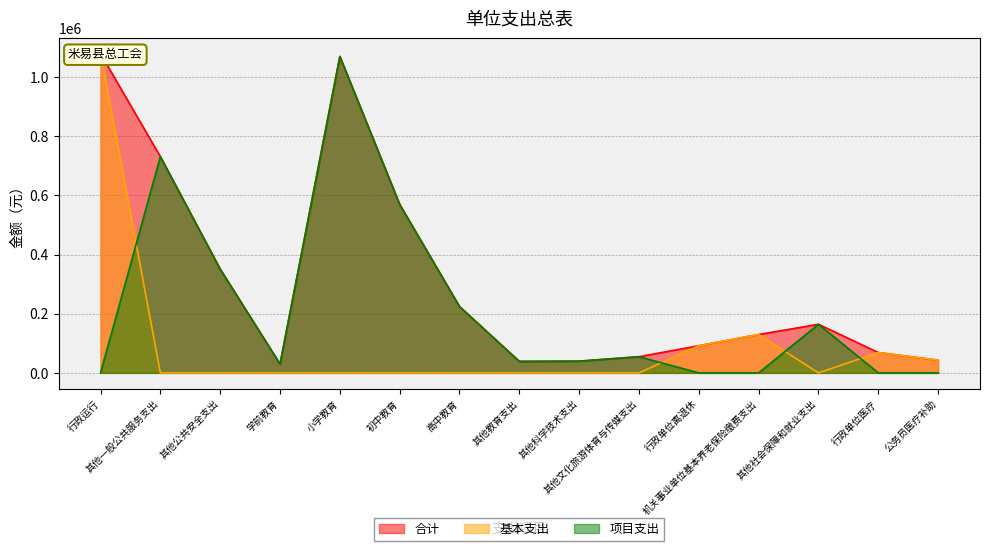

What is the highest value of the 项目支出 series?

1069688.0